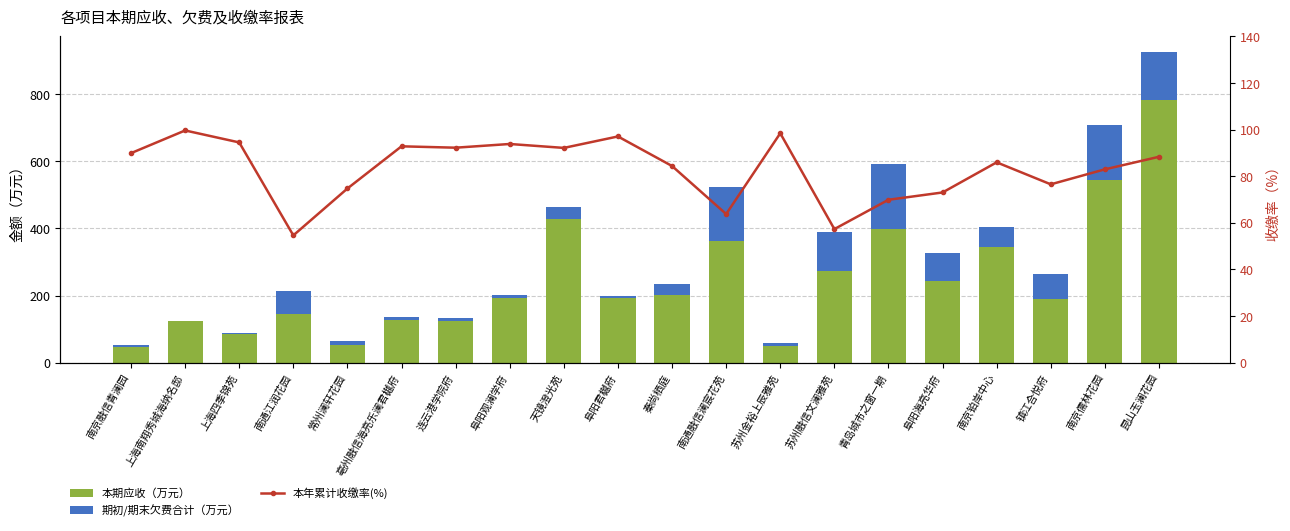

How many data points in 期初/期末欠费合计（万元） are above 33?

10